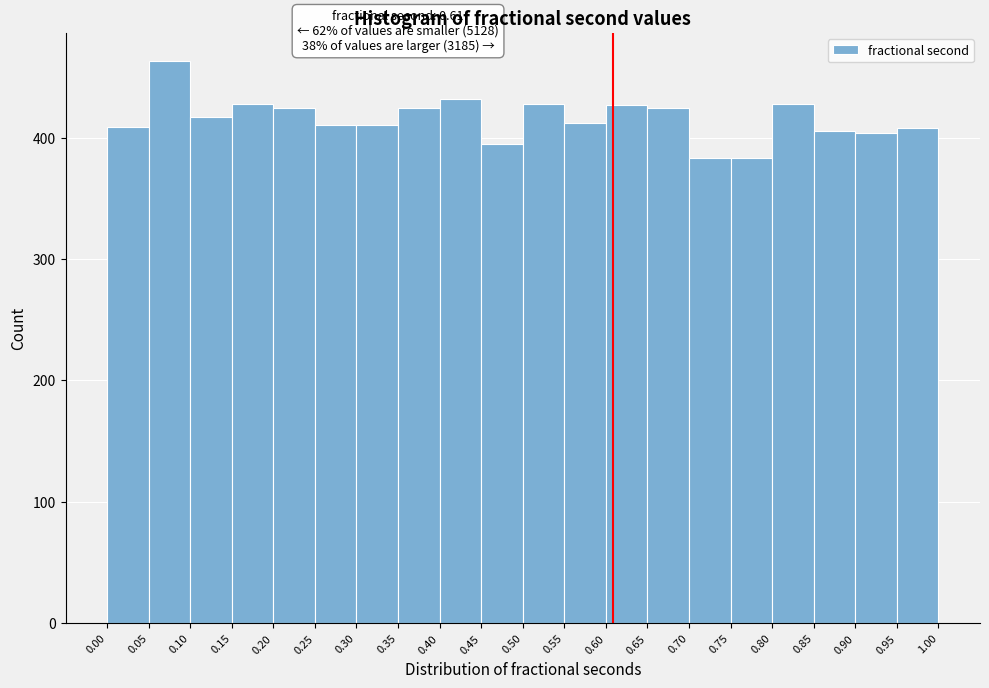

Which range on the x-axis has the tallest bar?

0.05 to 0.10